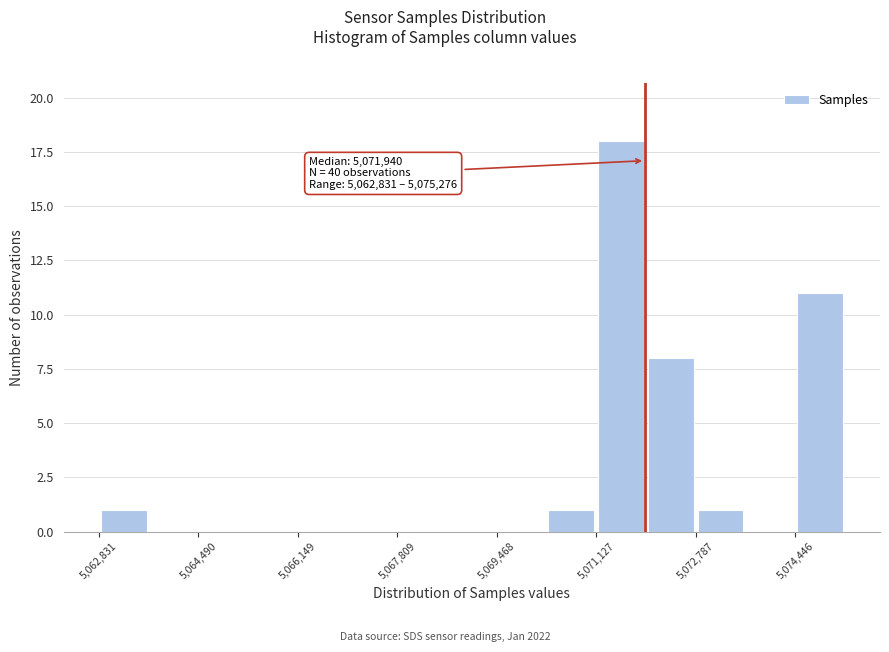

Over which range of the x-axis is the bar tallest?

5071200 to 5072000